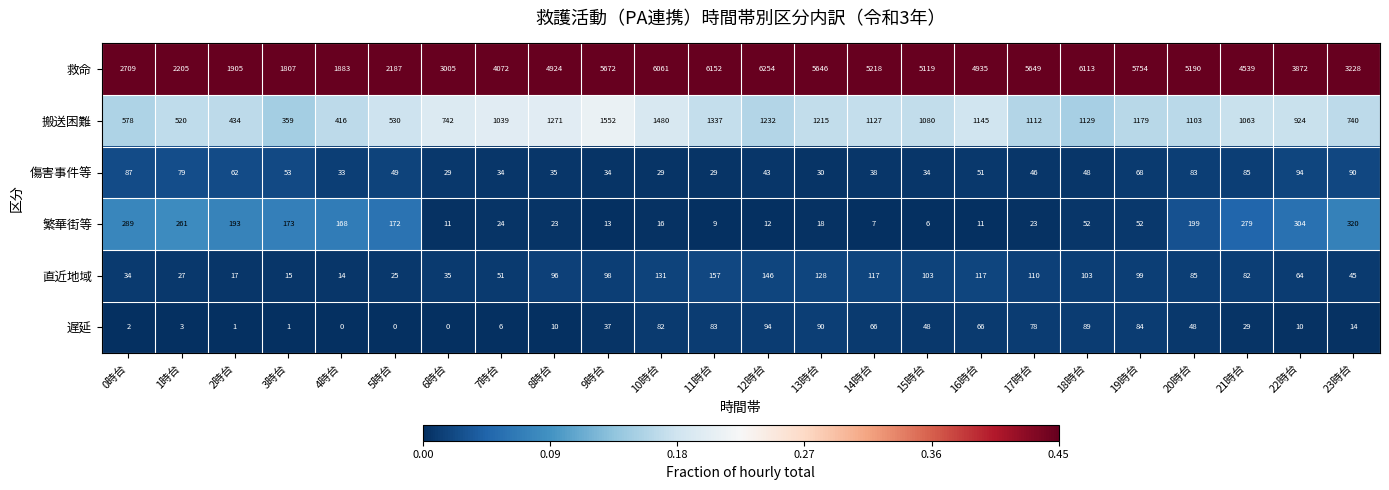

What is the approximate value of 直近地域 at 13時台?

128